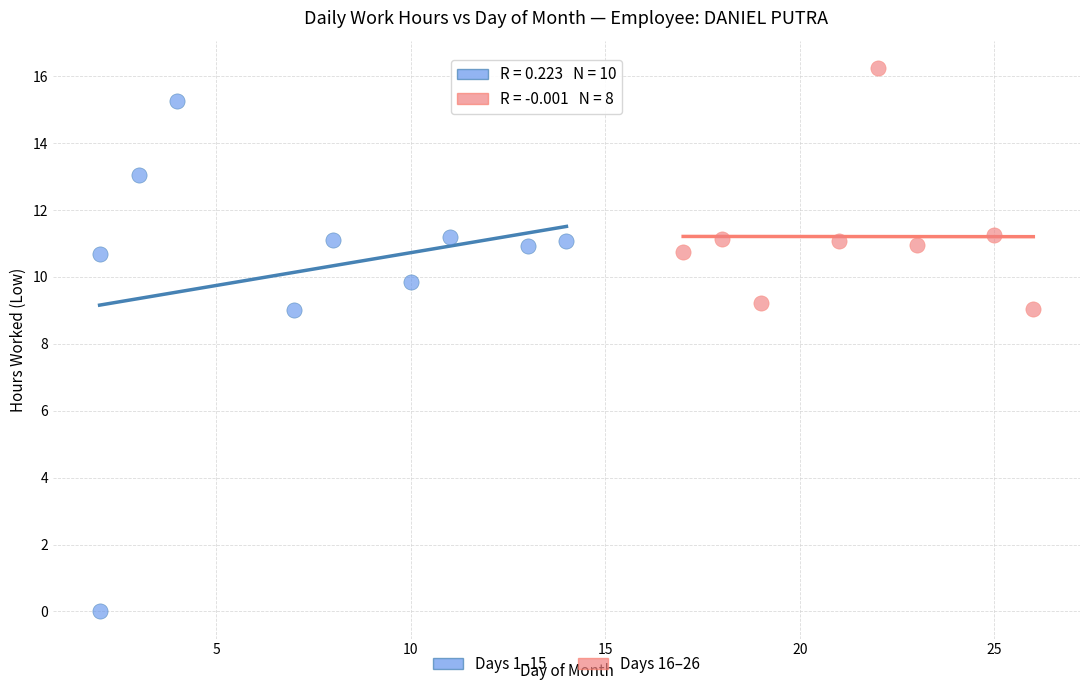

Which series reaches the minimum Y coordinate?

Days 1–15